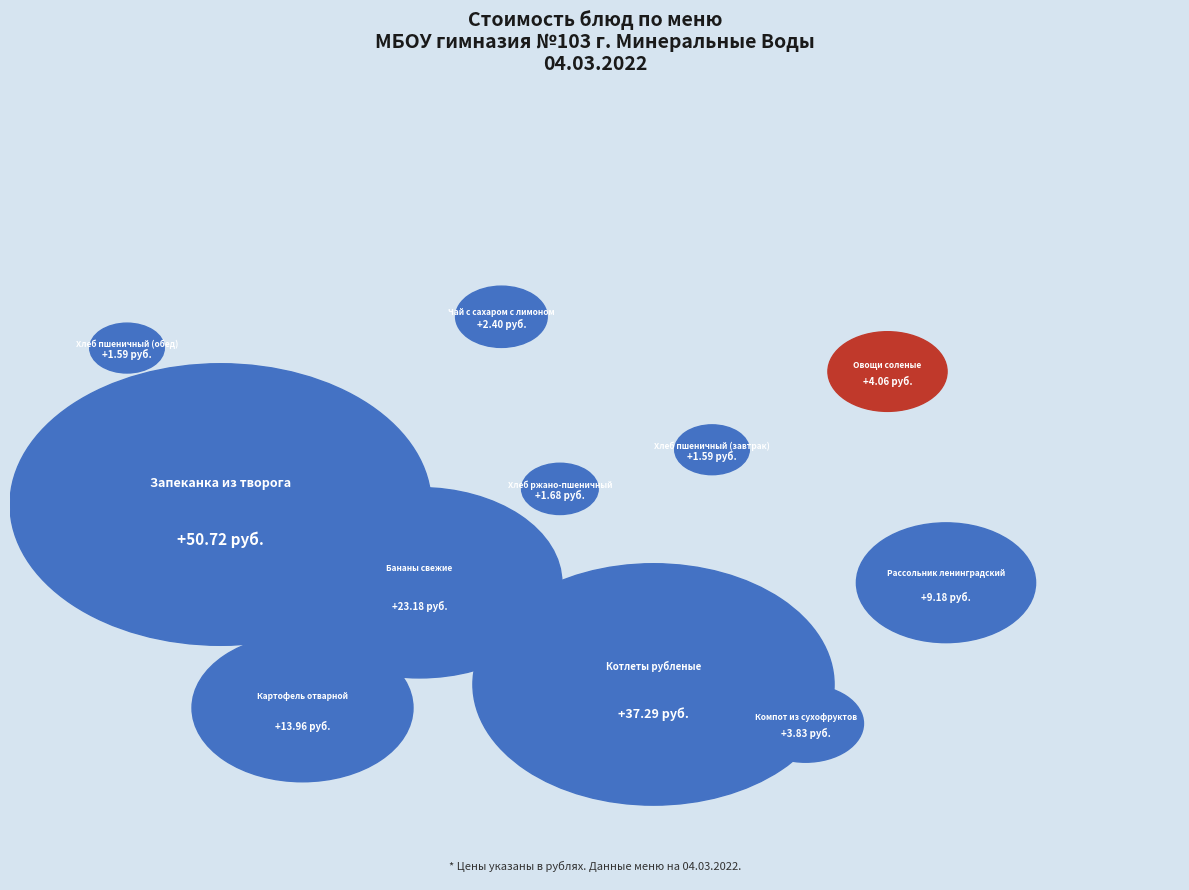

To the nearest percent, what is the difference between the Бананы свежие and Котлеты рубленые slice percentages?

9%